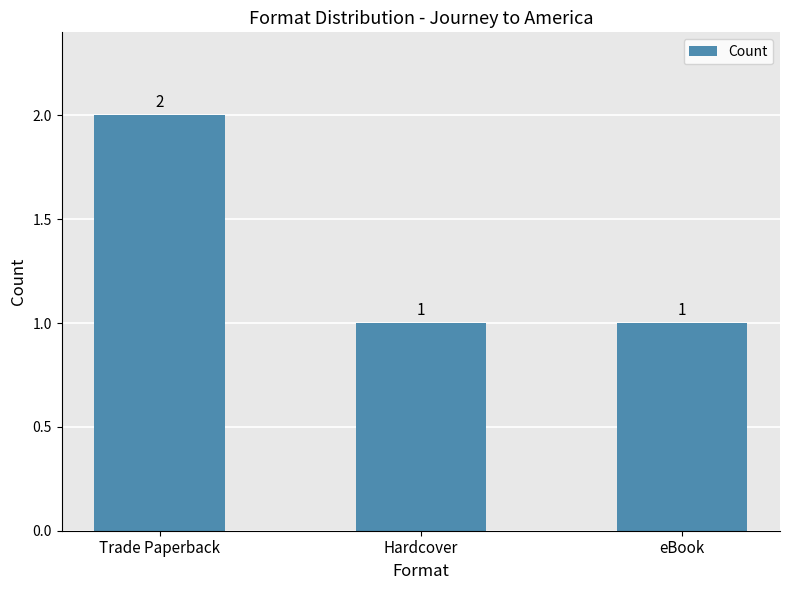

Are the bars horizontal?

No